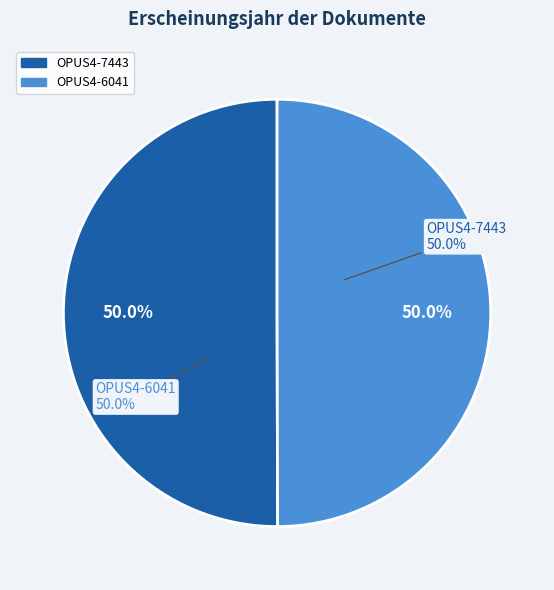

Is it true that OPUS4-7443 is 50% of the pie?

True